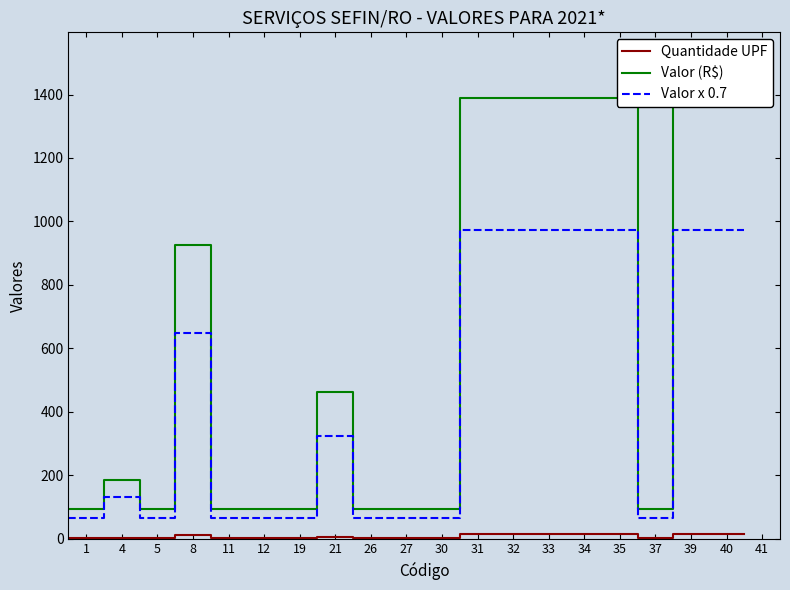

What is the lowest value of the Valor x 0.7 series?

64.8